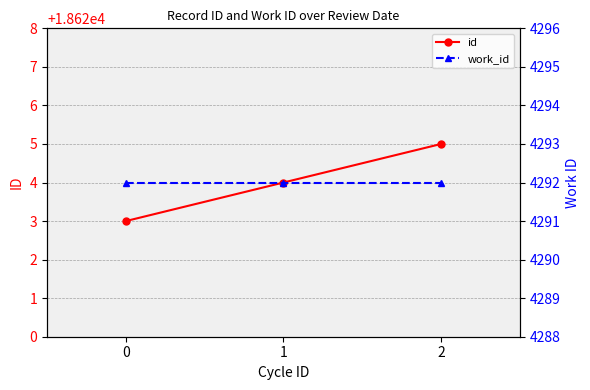

What is the difference between the second highest and minimum values in the id series?

1